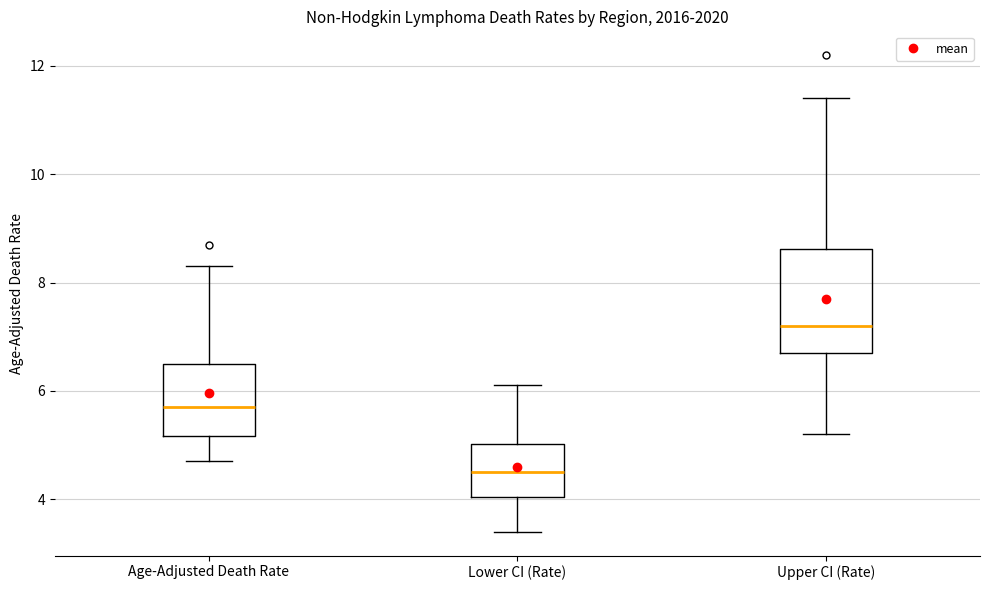

Where does the lower whisker of the box for Lower CI (Rate) end on the y-axis? The values are not printed on the chart, so give them approximately, as read against the axis.

3.4